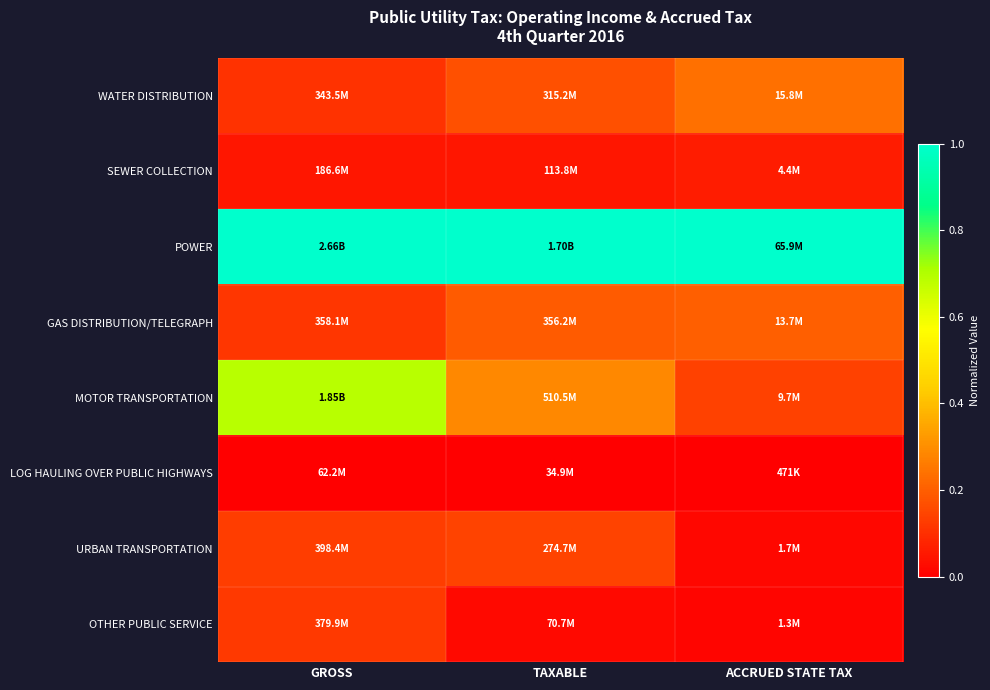

Count the number of data series in this chart.

8